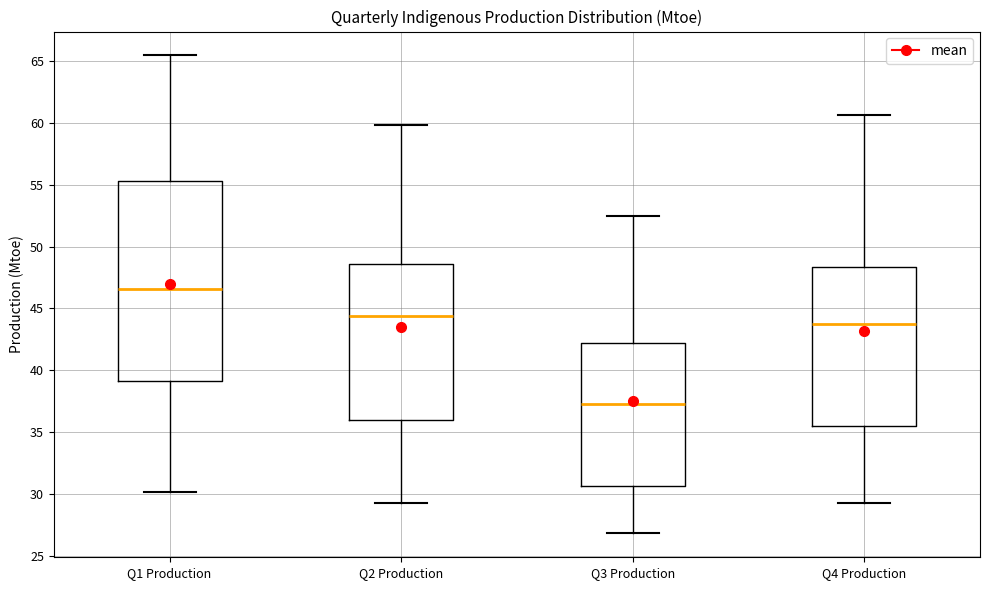

Reading left to right, transcribe this box plot: for each box, give where its median line is, the range the box spans, and where its two whiskers end, as read against the y-axis. The values are not printed on the chart, so give them approximately, as read against the axis.

Q1 Production: median 46.5, box 39.0 to 55.5, whiskers 30.0 to 65.5
Q2 Production: median 44.5, box 36.0 to 48.5, whiskers 29.5 to 60.0
Q3 Production: median 37.5, box 30.5 to 42.0, whiskers 27.0 to 52.5
Q4 Production: median 43.5, box 35.5 to 48.5, whiskers 29.5 to 60.5